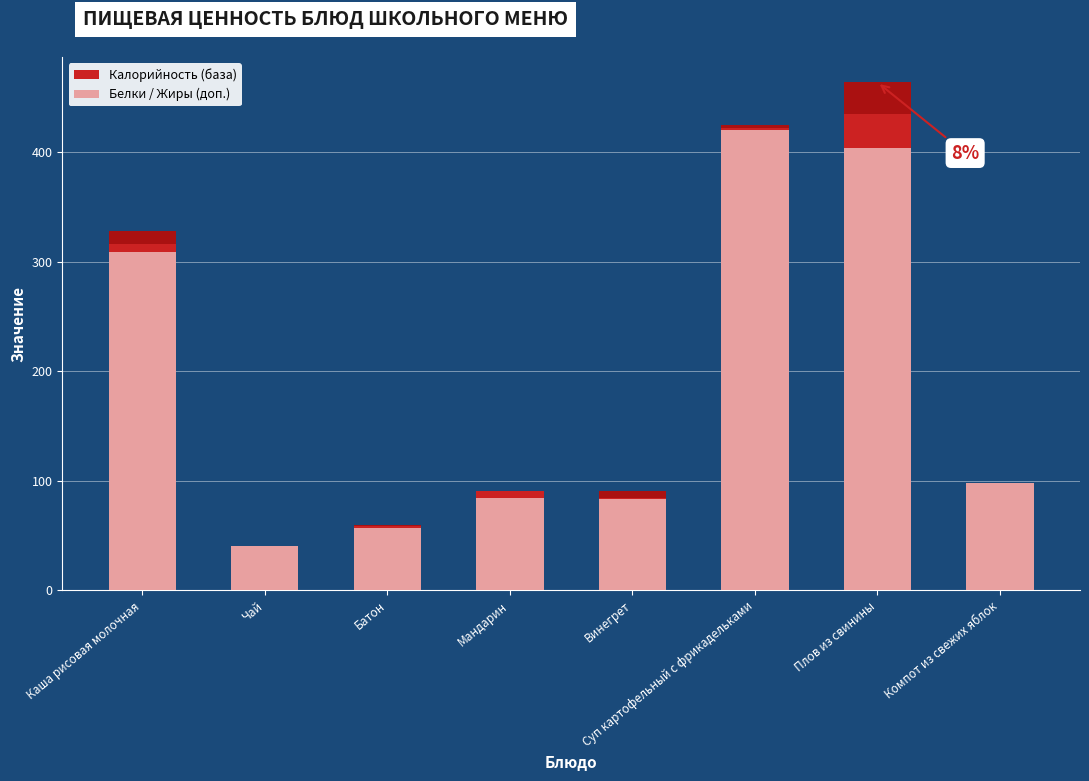

At which category is the sum across all series the highest?

Плов из свинины